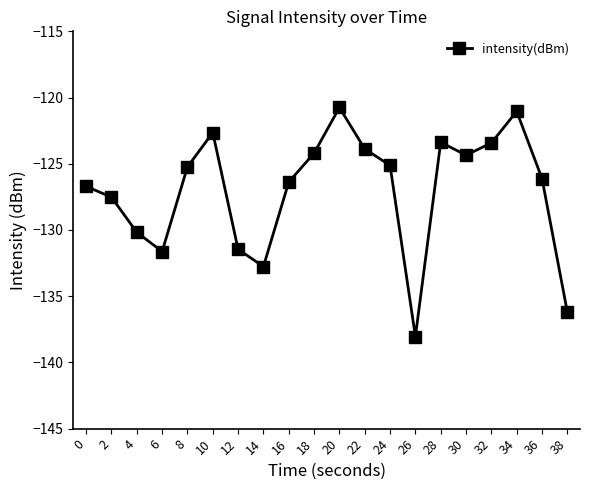

Which label corresponds to the smallest value in the chart?

26